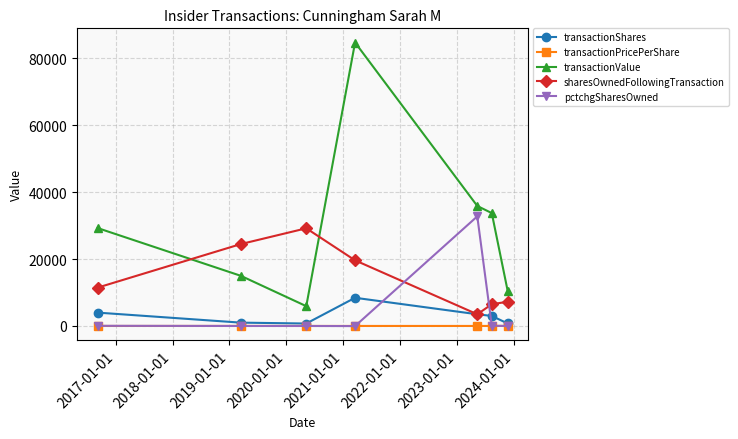

Which series has the largest range (max minus min)?

transactionValue